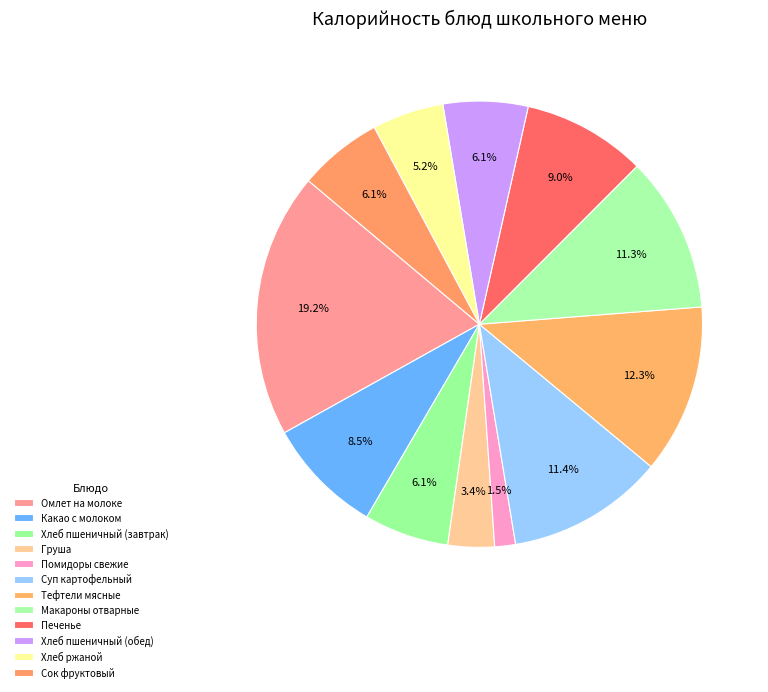

Is there a majority slice in this chart?

No